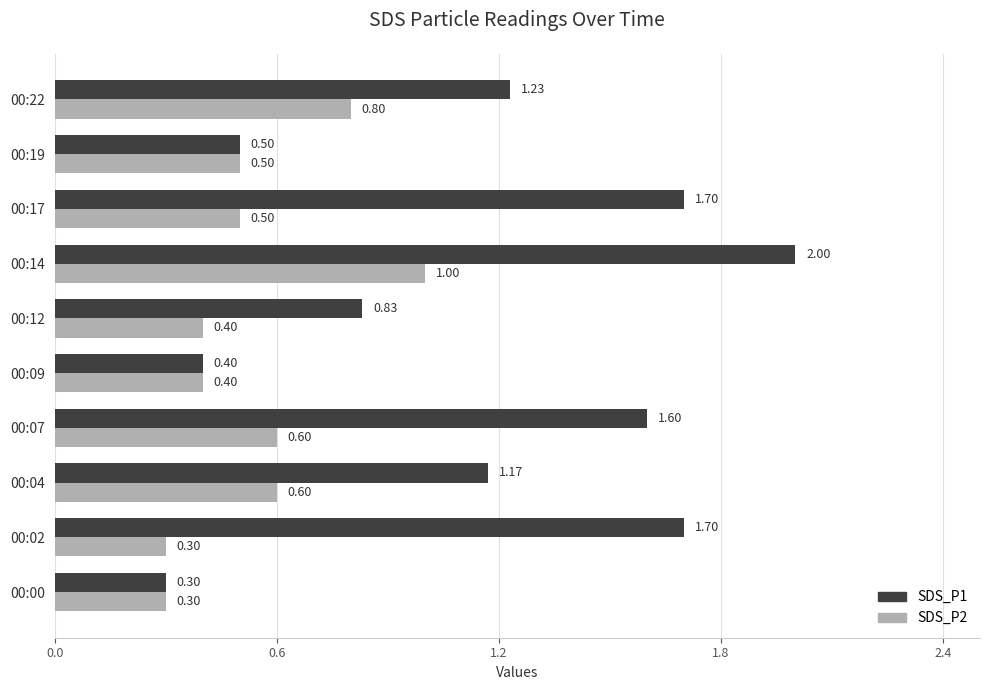

Rank the series by their maximum value, from lowest to highest.

SDS_P2, SDS_P1